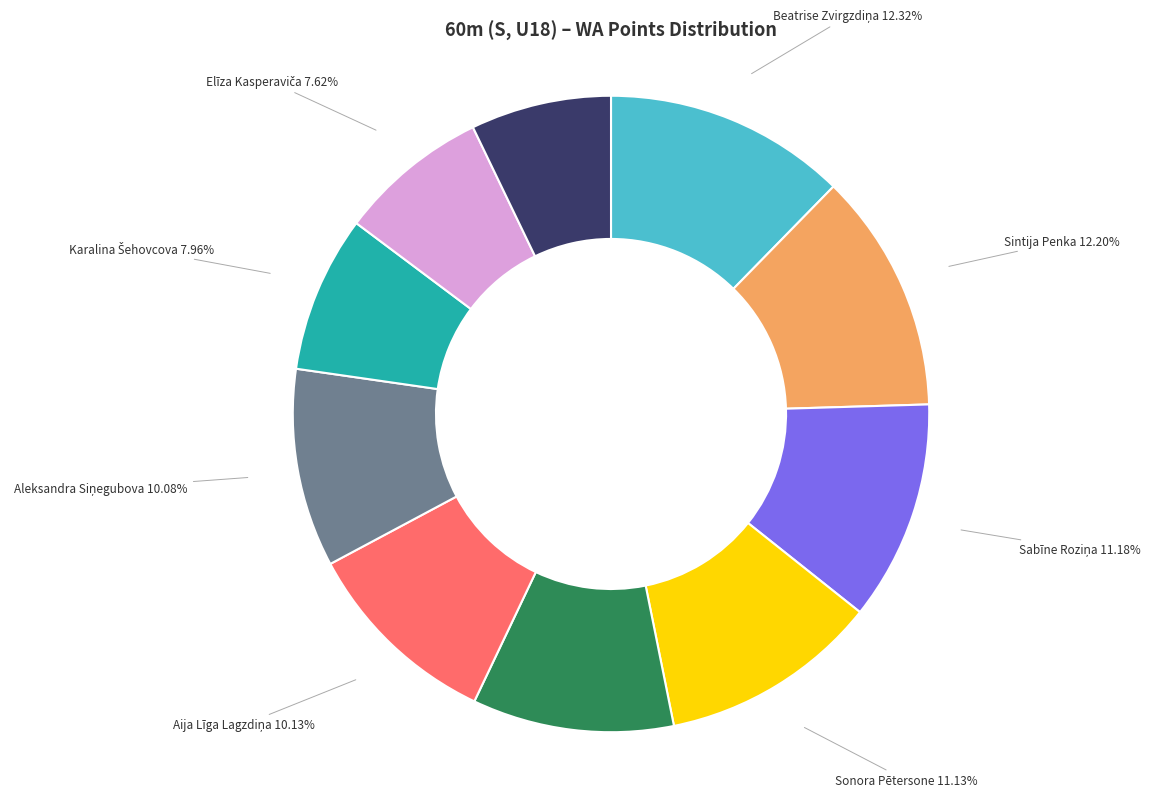

Is Sonora Pētersone the majority of the pie?

No